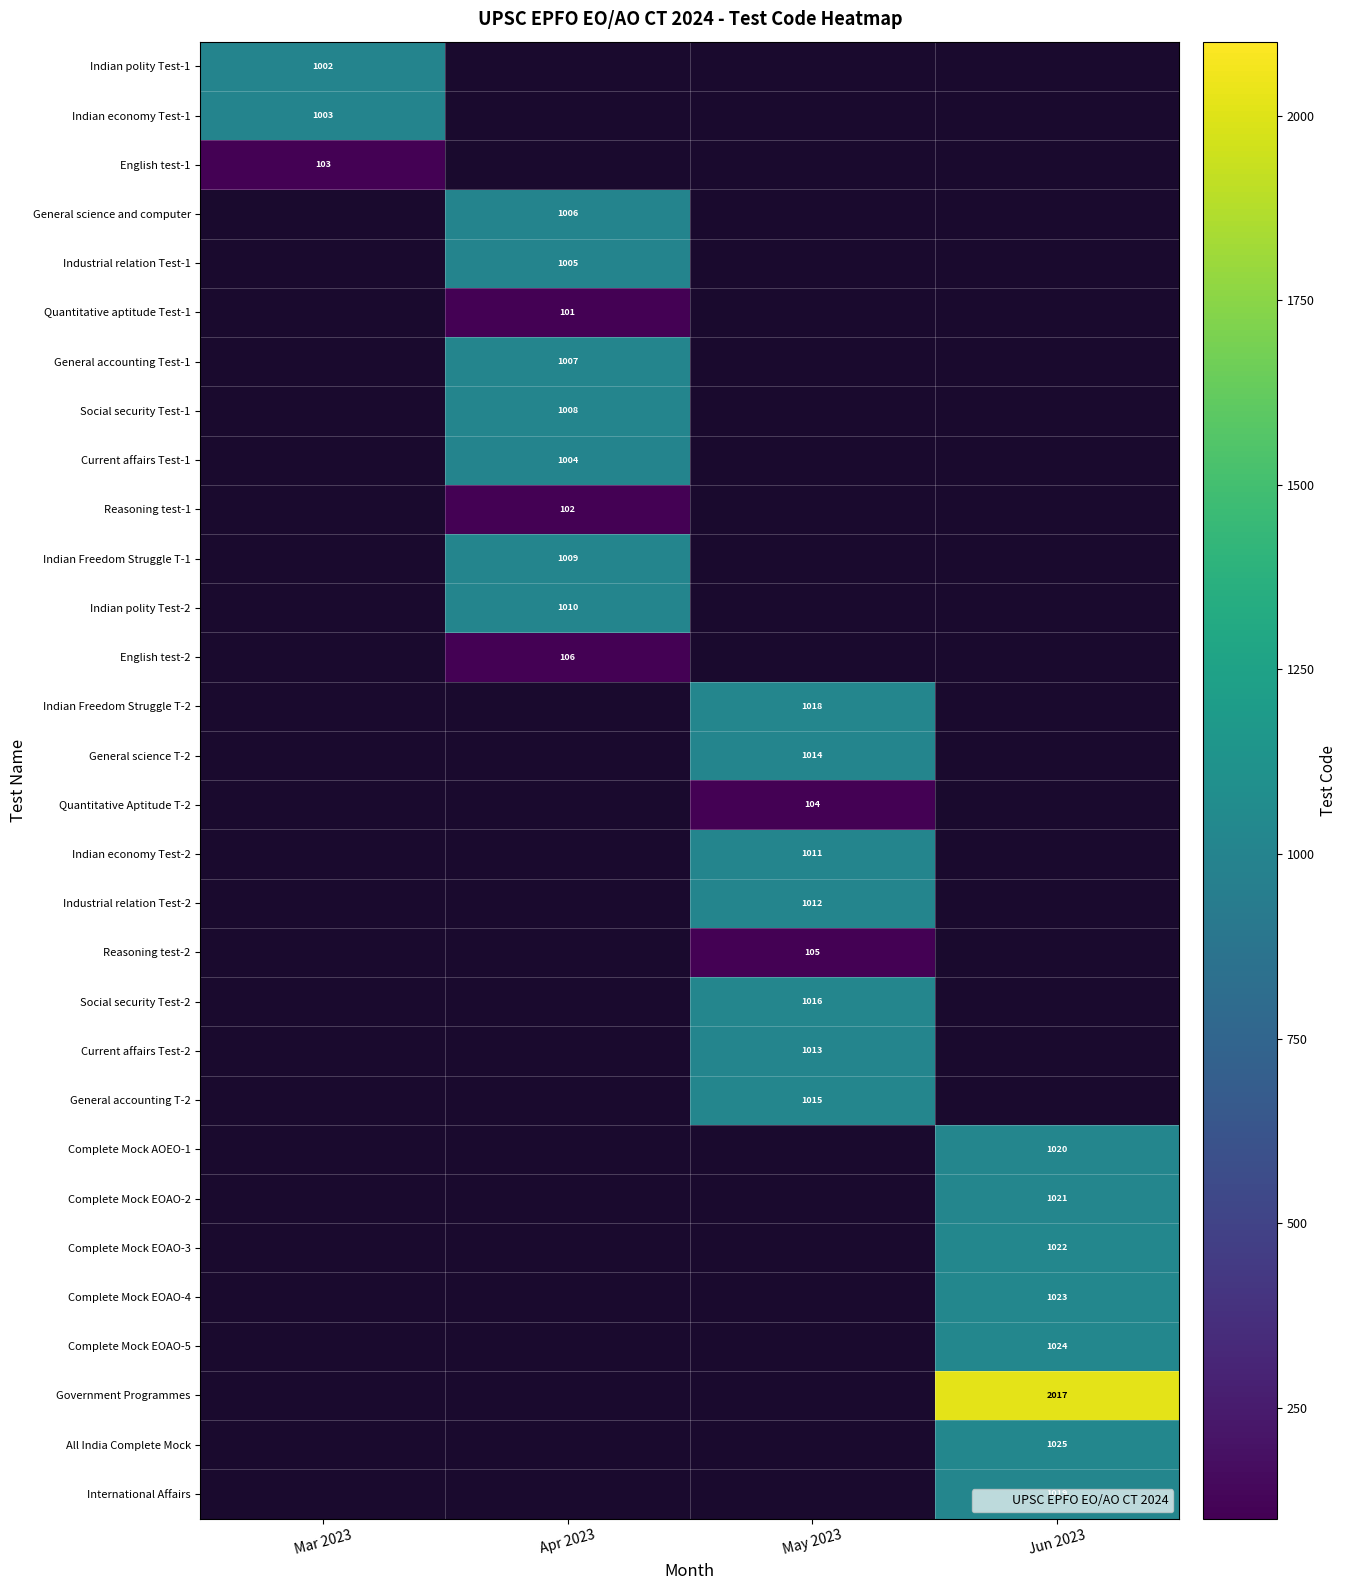

What is the minimum value shown in the chart?

101.0